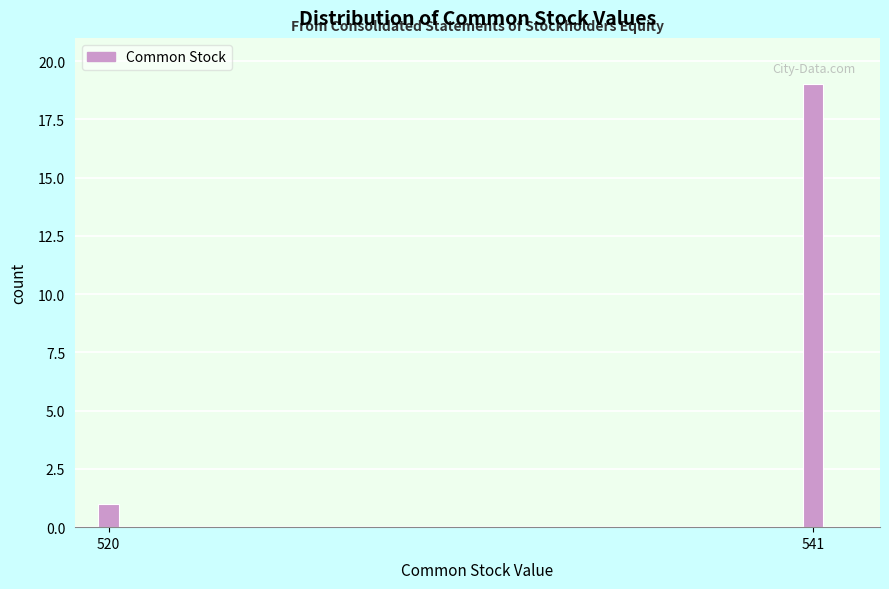

Reading left to right, list all the values displayed in this chart.

1	19